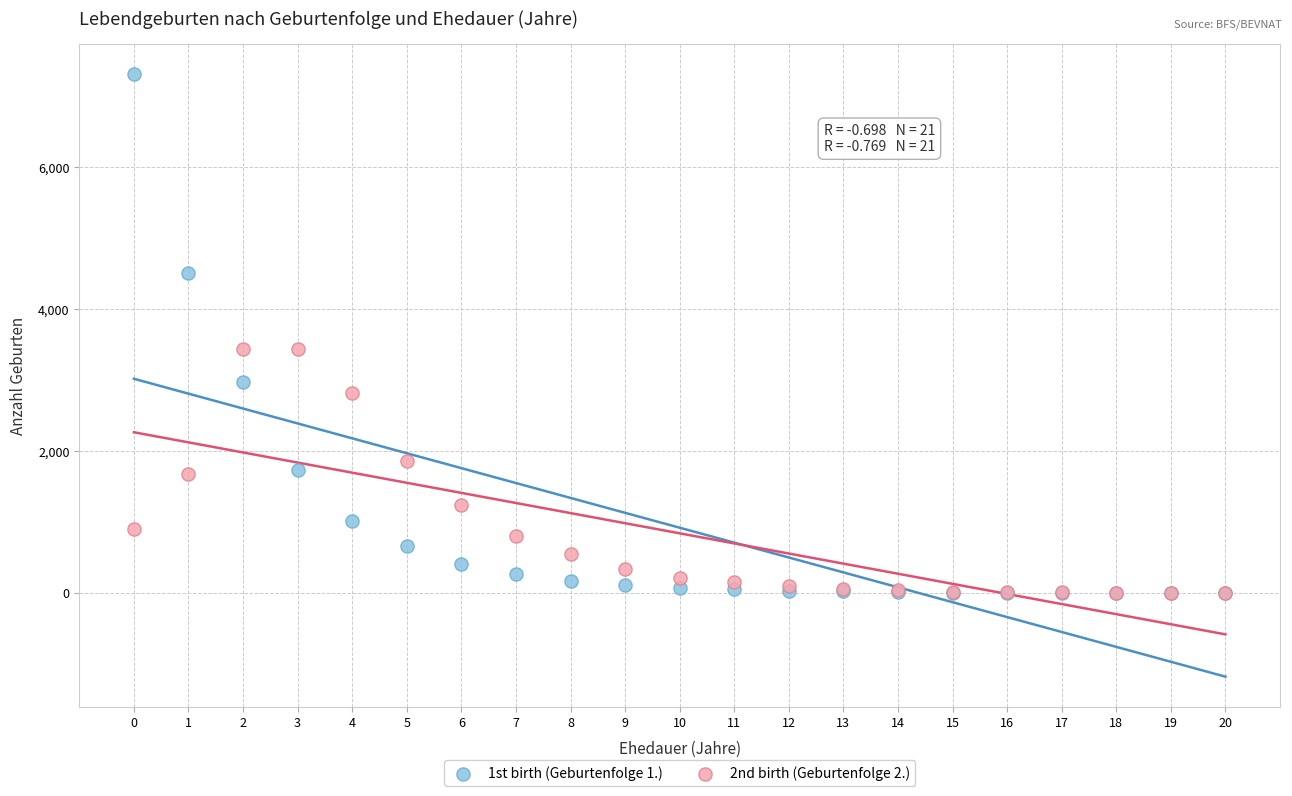

Which series contains the highest Y value?

1st birth (Geburtenfolge 1.)